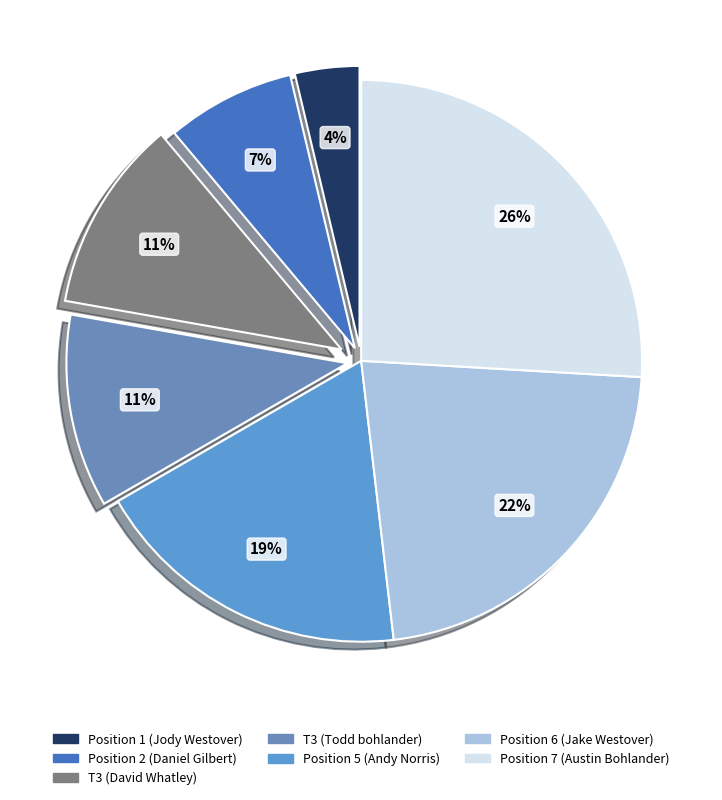

How many segments does this pie chart have?

7